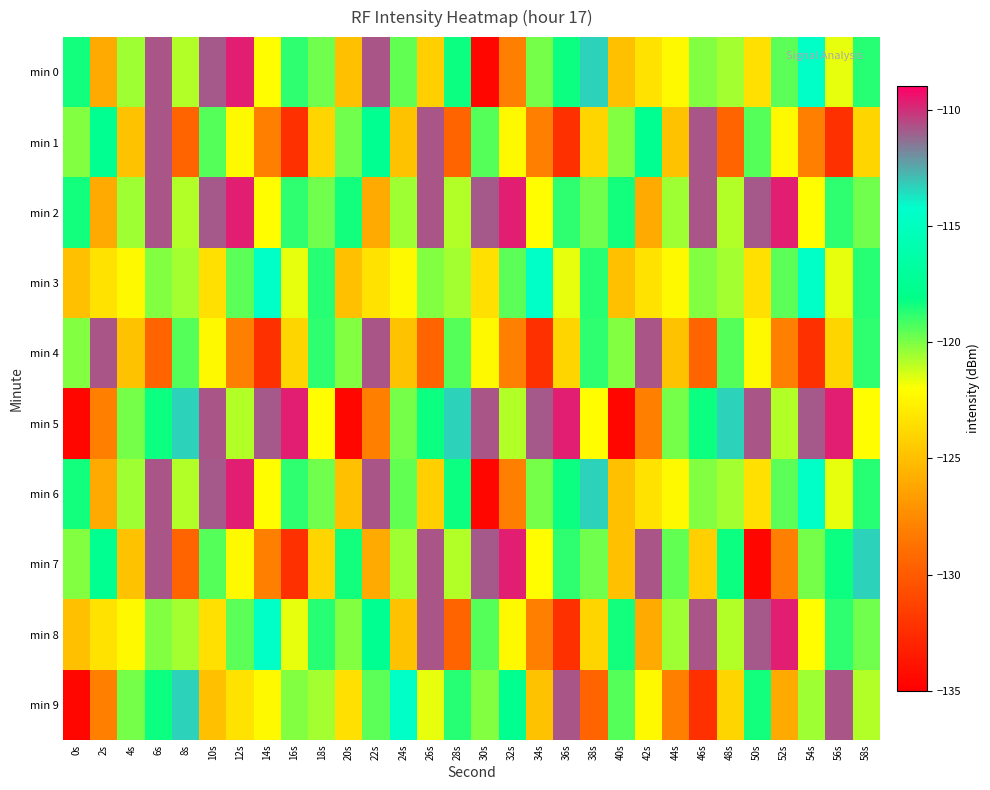

Reading left to right, list all the values displayed in this chart.

min 0: 0s=-118.4	2s=-126.0	4s=-120.5	6s=-110.8	8s=-120.8	10s=-110.9	12s=-109.7	14s=-122.1	16s=-118.8	18s=-119.8	20s=-125.0	22s=-110.7	24s=-119.6	26s=-124.3	28s=-118.3	30s=-134.5	32s=-128.1	34s=-119.9	36s=-118.3	38s=-113.3	40s=-125.0	42s=-123.4	44s=-122.3	46s=-120.1	48s=-120.7	50s=-123.5	52s=-119.5	54s=-114.6	56s=-121.6	58s=-118.7
min 1: 0s=-120.1	2s=-117.5	4s=-124.9	6s=-110.8	8s=-129.4	10s=-119.4	12s=-122.2	14s=-128.0	16s=-132.3	18s=-124.0	20s=-119.8	22s=-117.5	24s=-124.9	26s=-110.8	28s=-129.4	30s=-119.4	32s=-122.2	34s=-128.0	36s=-132.3	38s=-124.0	40s=-120.1	42s=-117.5	44s=-124.9	46s=-110.8	48s=-129.4	50s=-119.4	52s=-122.2	54s=-128.0	56s=-132.3	58s=-124.0
min 2: 0s=-118.4	2s=-126.0	4s=-120.5	6s=-110.8	8s=-120.8	10s=-110.9	12s=-109.7	14s=-122.1	16s=-118.8	18s=-119.8	20s=-118.4	22s=-126.0	24s=-120.5	26s=-110.8	28s=-120.8	30s=-110.9	32s=-109.7	34s=-122.1	36s=-118.8	38s=-119.8	40s=-118.4	42s=-126.0	44s=-120.5	46s=-110.8	48s=-120.8	50s=-110.9	52s=-109.7	54s=-122.1	56s=-118.8	58s=-119.8
min 3: 0s=-125.0	2s=-123.4	4s=-122.3	6s=-120.1	8s=-120.7	10s=-123.5	12s=-119.5	14s=-114.6	16s=-121.6	18s=-118.7	20s=-125.0	22s=-123.4	24s=-122.3	26s=-120.1	28s=-120.7	30s=-123.5	32s=-119.5	34s=-114.6	36s=-121.6	38s=-118.7	40s=-125.0	42s=-123.4	44s=-122.3	46s=-120.1	48s=-120.7	50s=-123.5	52s=-119.5	54s=-114.6	56s=-121.6	58s=-118.7
min 4: 0s=-120.1	2s=-110.8	4s=-124.9	6s=-129.4	8s=-119.4	10s=-122.2	12s=-128.0	14s=-132.3	16s=-124.0	18s=-118.8	20s=-120.1	22s=-110.8	24s=-124.9	26s=-129.4	28s=-119.4	30s=-122.2	32s=-128.0	34s=-132.3	36s=-124.0	38s=-118.8	40s=-120.1	42s=-110.8	44s=-124.9	46s=-129.4	48s=-119.4	50s=-122.2	52s=-128.0	54s=-132.3	56s=-124.0	58s=-118.8
min 5: 0s=-134.5	2s=-128.1	4s=-119.9	6s=-118.3	8s=-113.3	10s=-110.8	12s=-120.8	14s=-110.9	16s=-109.7	18s=-122.1	20s=-134.5	22s=-128.1	24s=-119.9	26s=-118.3	28s=-113.3	30s=-110.8	32s=-120.8	34s=-110.9	36s=-109.7	38s=-122.1	40s=-134.5	42s=-128.1	44s=-119.9	46s=-118.3	48s=-113.3	50s=-110.8	52s=-120.8	54s=-110.9	56s=-109.7	58s=-122.1
min 6: 0s=-118.4	2s=-126.0	4s=-120.5	6s=-110.8	8s=-120.8	10s=-110.9	12s=-109.7	14s=-122.1	16s=-118.8	18s=-119.8	20s=-125.0	22s=-110.7	24s=-119.6	26s=-124.3	28s=-118.3	30s=-134.5	32s=-128.1	34s=-119.9	36s=-118.3	38s=-113.3	40s=-125.0	42s=-123.4	44s=-122.3	46s=-120.1	48s=-120.7	50s=-123.5	52s=-119.5	54s=-114.6	56s=-121.6	58s=-118.7
min 7: 0s=-120.1	2s=-117.5	4s=-124.9	6s=-110.8	8s=-129.4	10s=-119.4	12s=-122.2	14s=-128.0	16s=-132.3	18s=-124.0	20s=-118.4	22s=-126.0	24s=-120.5	26s=-110.8	28s=-120.8	30s=-110.9	32s=-109.7	34s=-122.1	36s=-118.8	38s=-119.8	40s=-125.0	42s=-110.7	44s=-119.6	46s=-124.3	48s=-118.3	50s=-134.5	52s=-128.1	54s=-119.9	56s=-118.3	58s=-113.3
min 8: 0s=-125.0	2s=-123.4	4s=-122.3	6s=-120.1	8s=-120.7	10s=-123.5	12s=-119.5	14s=-114.6	16s=-121.6	18s=-118.7	20s=-120.1	22s=-117.5	24s=-124.9	26s=-110.8	28s=-129.4	30s=-119.4	32s=-122.2	34s=-128.0	36s=-132.3	38s=-124.0	40s=-118.4	42s=-126.0	44s=-120.5	46s=-110.8	48s=-120.8	50s=-110.9	52s=-109.7	54s=-122.1	56s=-118.8	58s=-119.8
min 9: 0s=-134.5	2s=-128.1	4s=-119.9	6s=-118.3	8s=-113.3	10s=-125.0	12s=-123.4	14s=-122.3	16s=-120.1	18s=-120.7	20s=-123.5	22s=-119.5	24s=-114.6	26s=-121.6	28s=-118.7	30s=-120.1	32s=-117.5	34s=-124.9	36s=-110.8	38s=-129.4	40s=-119.4	42s=-122.2	44s=-128.0	46s=-132.3	48s=-124.0	50s=-118.4	52s=-126.0	54s=-120.5	56s=-110.8	58s=-120.8